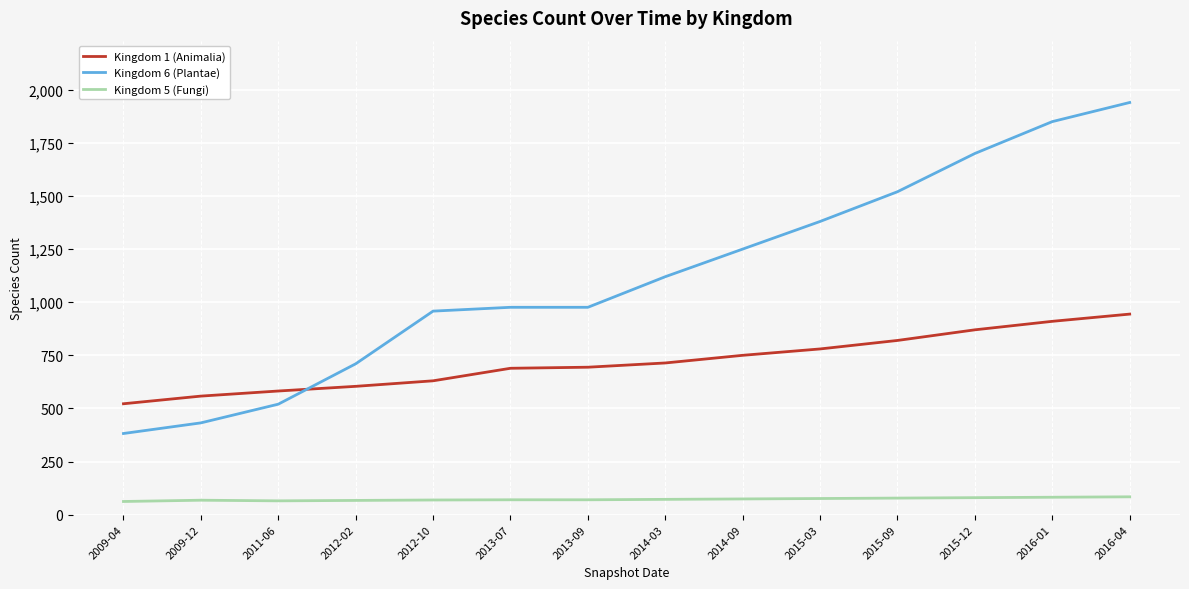

At 2015-12, list the series in order from largest to smallest.

Kingdom 6 (Plantae), Kingdom 1 (Animalia), Kingdom 5 (Fungi)